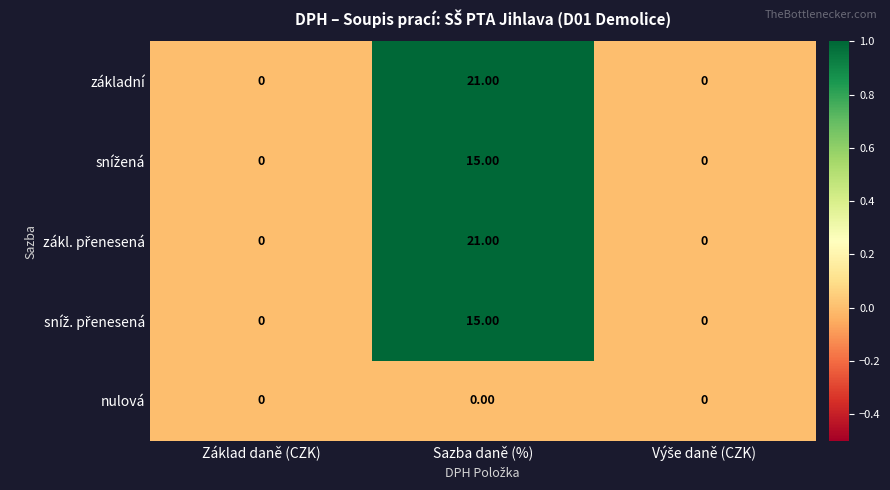

What is the difference between the maximum and second lowest values in the základní series?

21